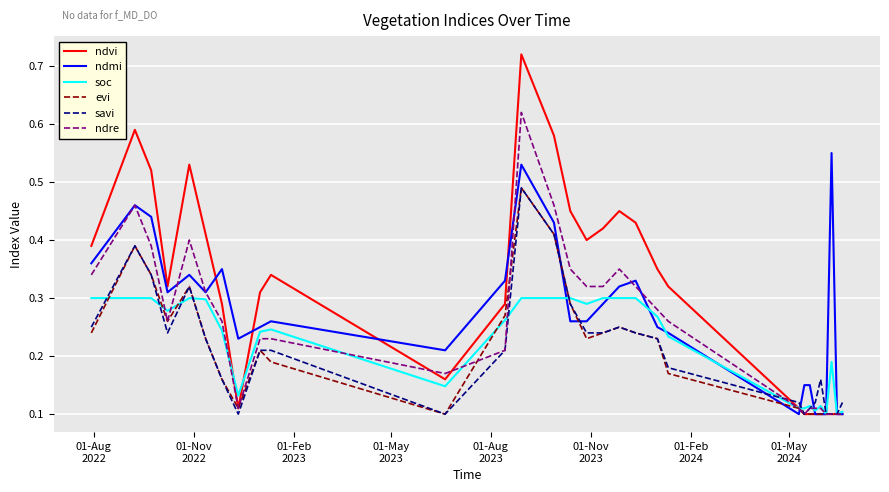

Which series has the largest total across all categories?

ndvi